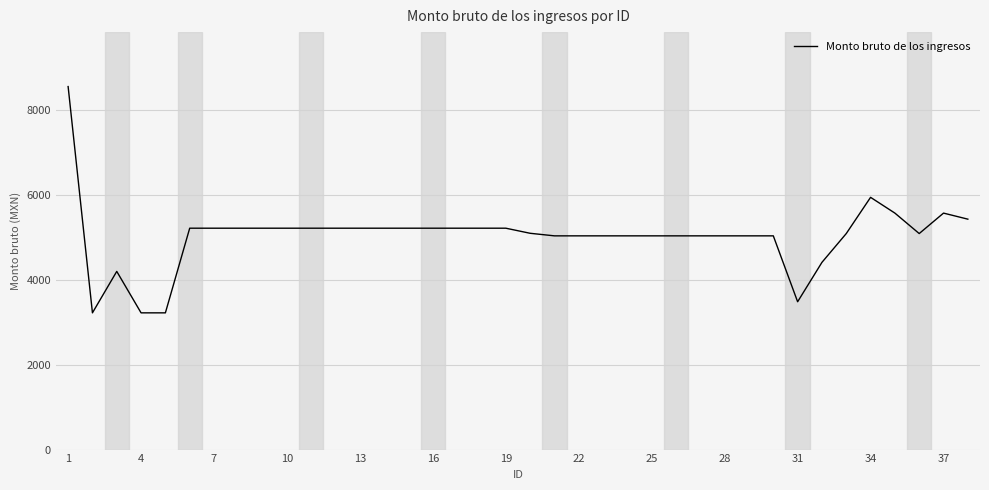

What is the greatest value displayed?

8562.0